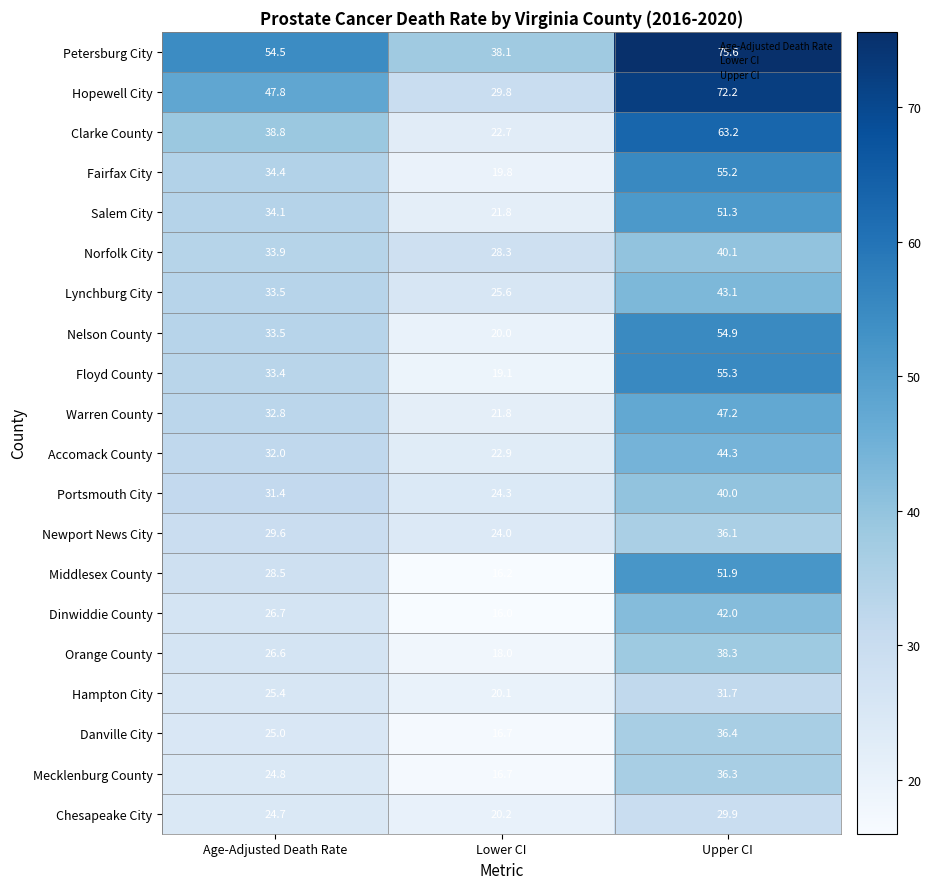

Which series changed the most between Age-Adjusted Death Rate and Lower CI?

Hopewell City